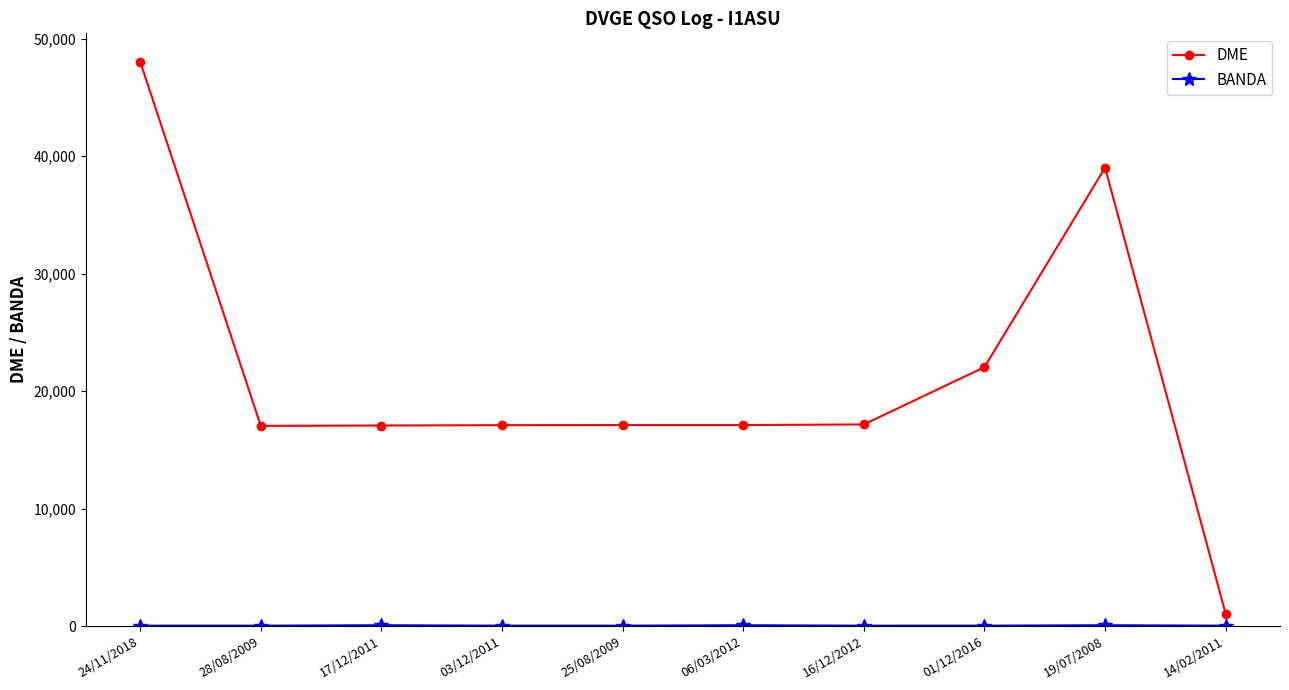

Which series changed the most between 28/08/2009 and 14/02/2011?

DME